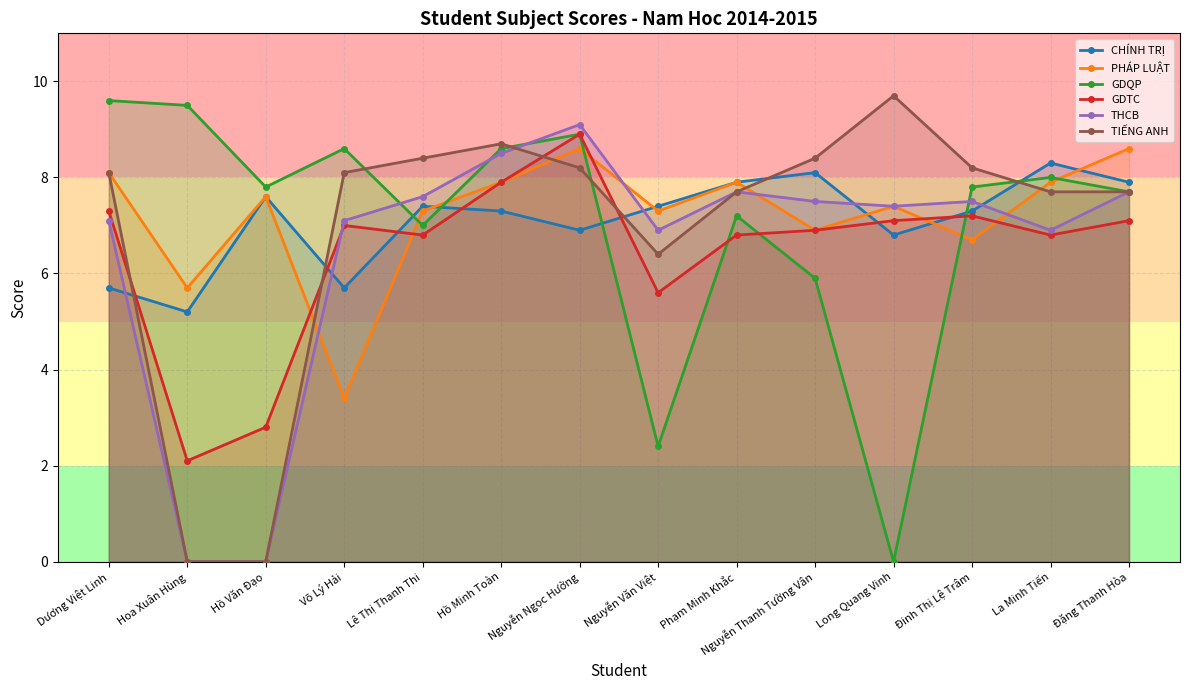

Which has a higher value, Hoa Xuân Hùng or Dương Việt Linh?

Dương Việt Linh